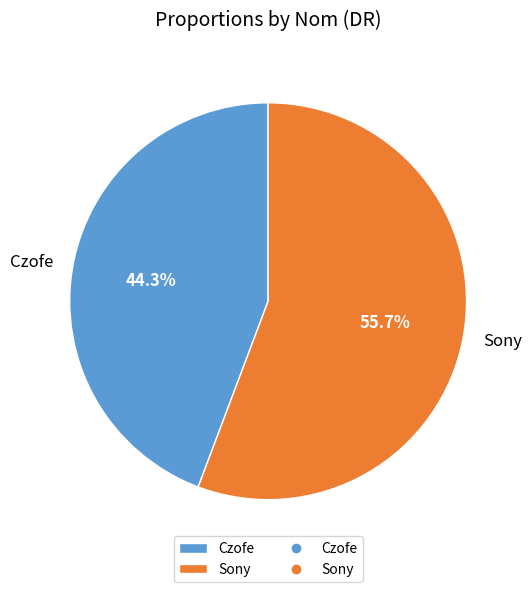

Rank the categories by value from highest to lowest.

Sony, Czofe